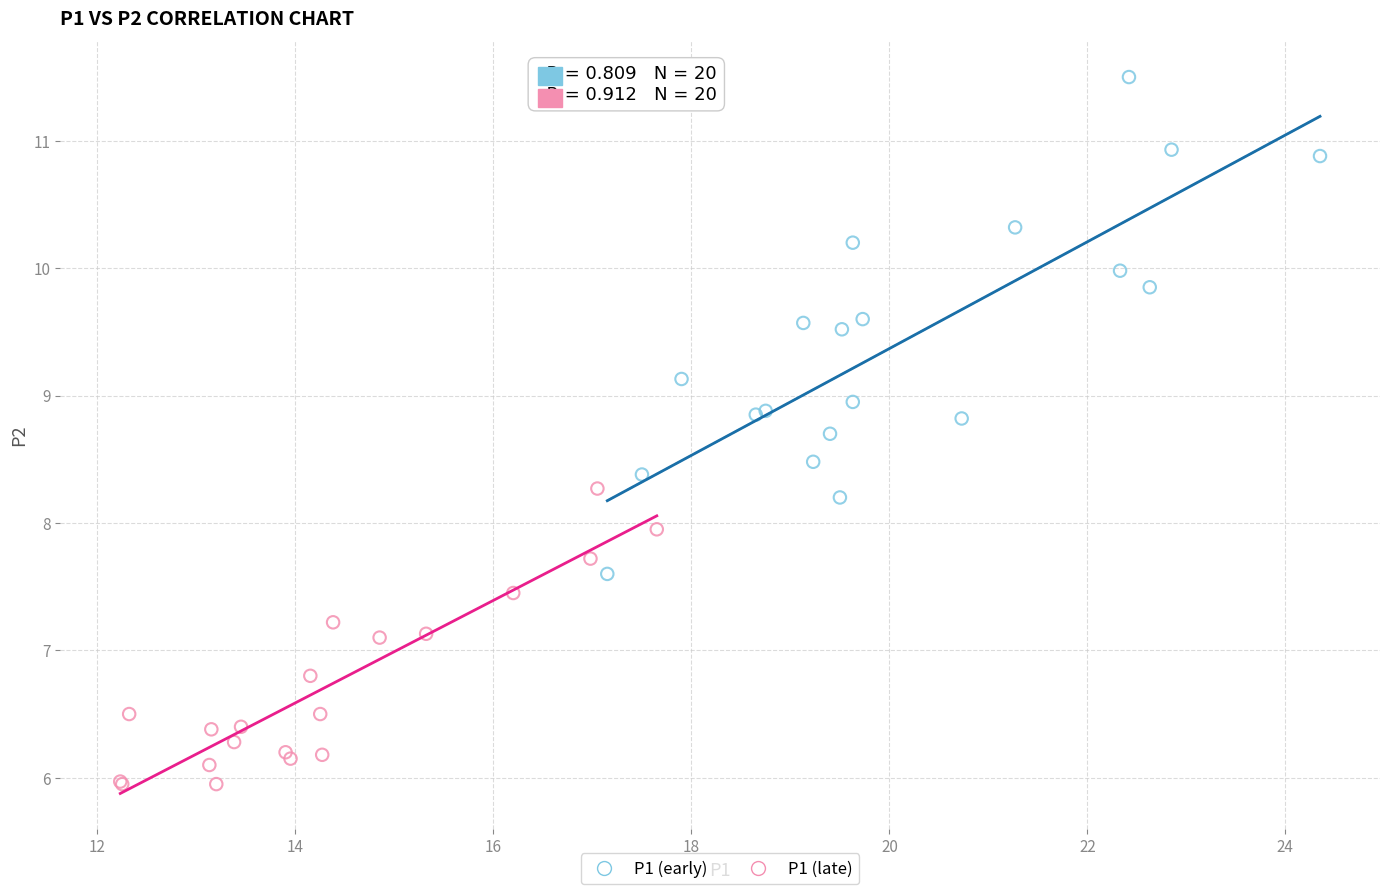

Which series has the widest spread of Y values?

P1 (early)